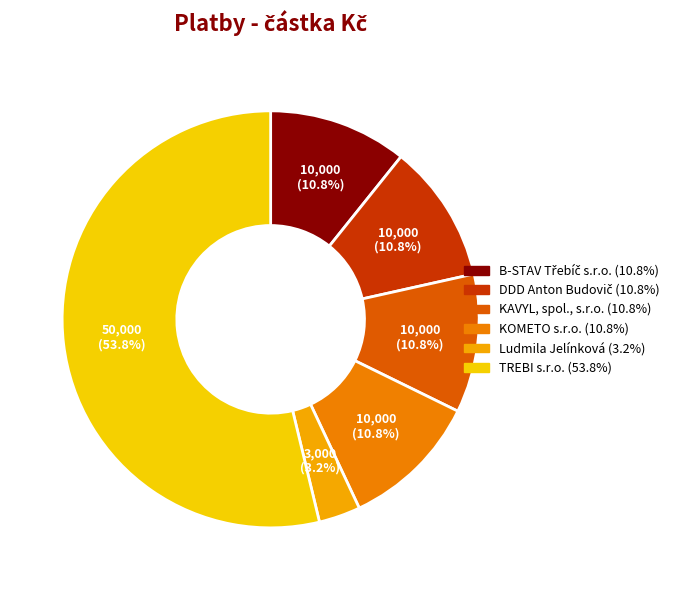

To the nearest percent, what is the combined percentage of KAVYL, spol., s.r.o. and KOMETO s.r.o.?

22%